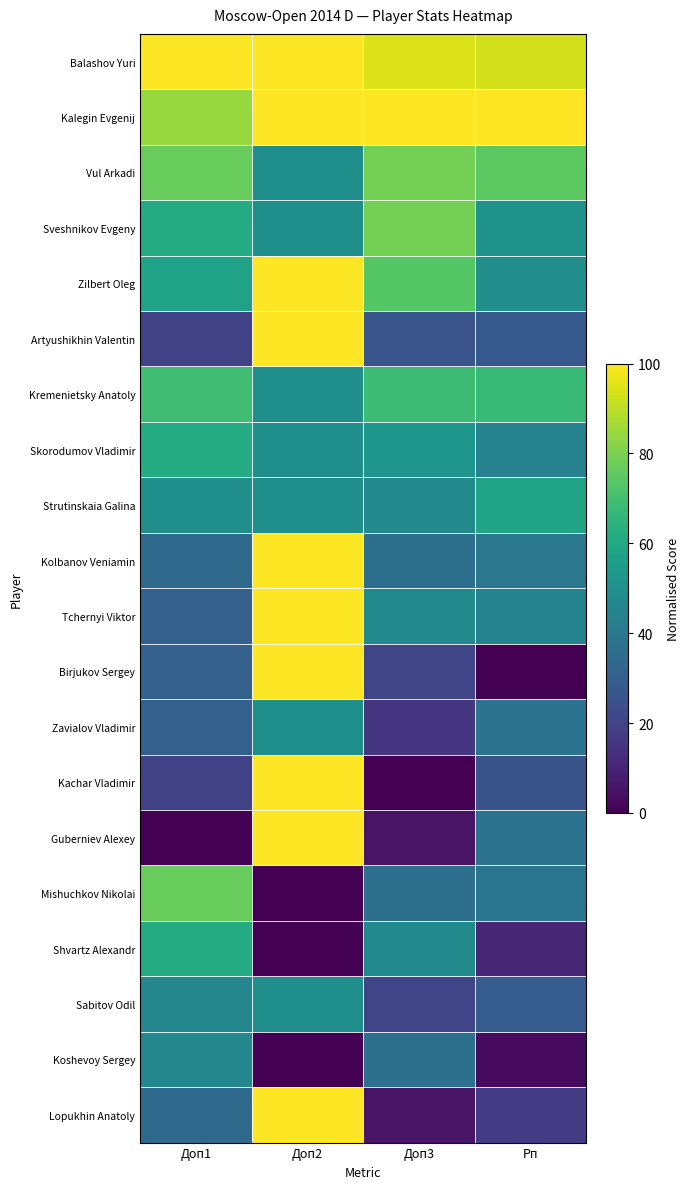

What is the total value across all series at Доп3?

894.7